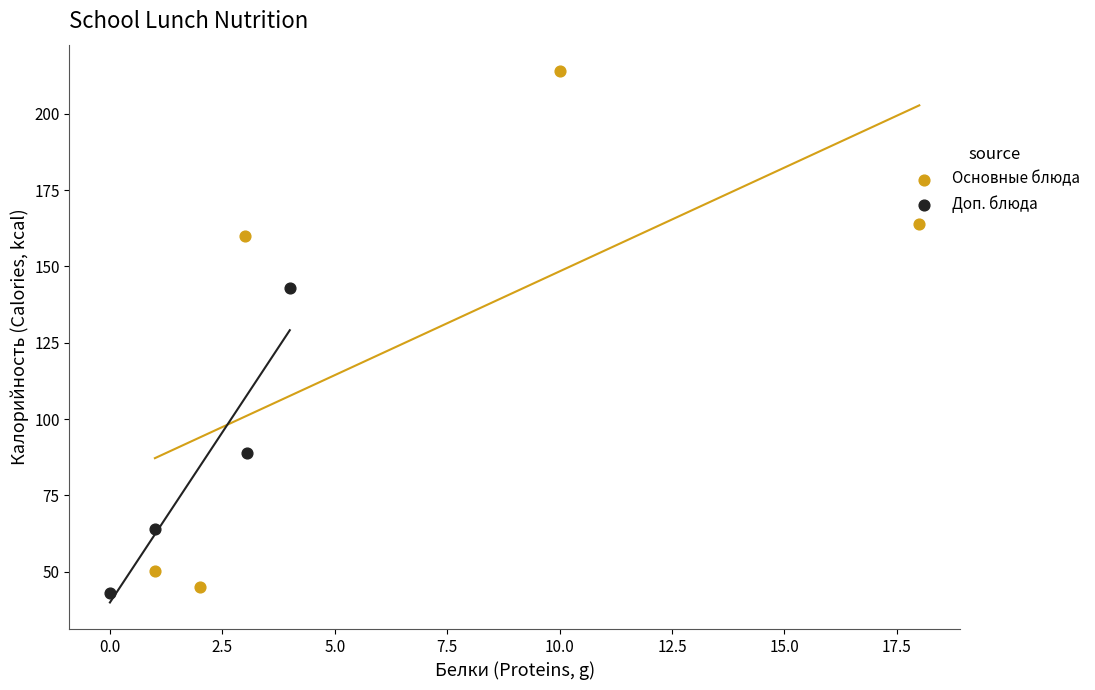

Which series contains the highest Y value?

Основные блюда